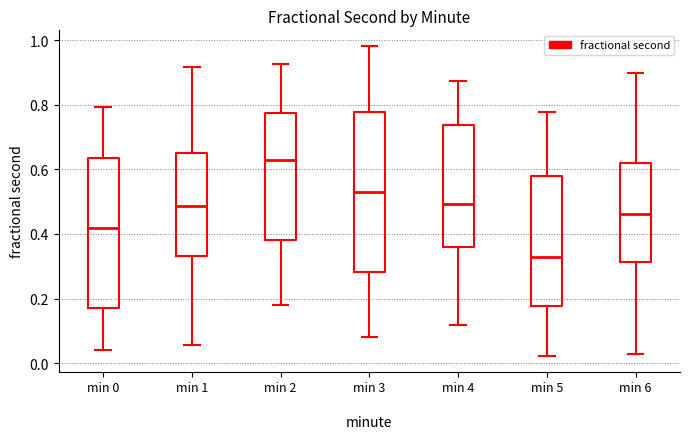

Which box has the highest median line?

min 2